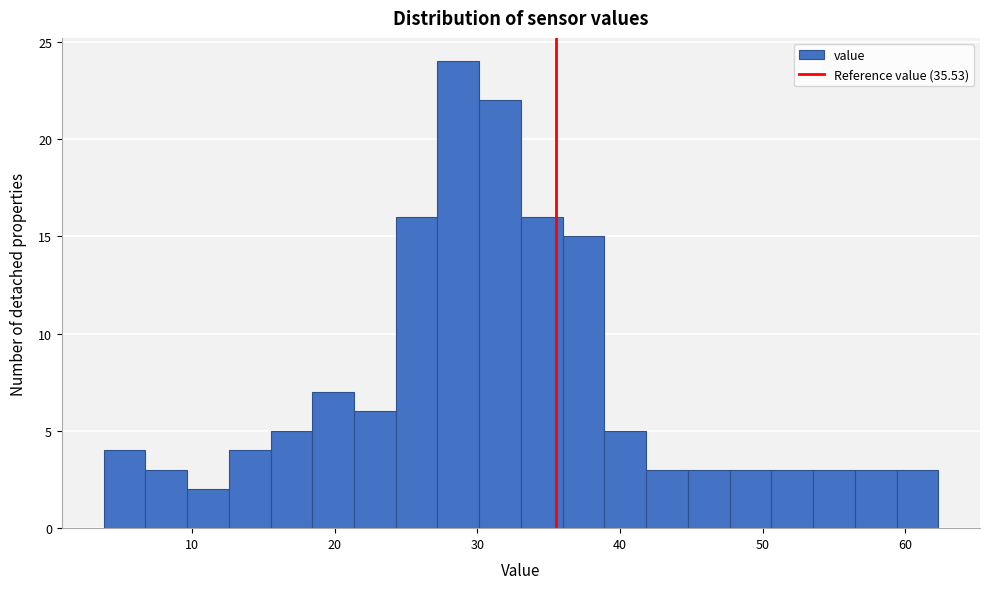

Read against the x-axis, roughly where is the centre of the tallest bar?

29